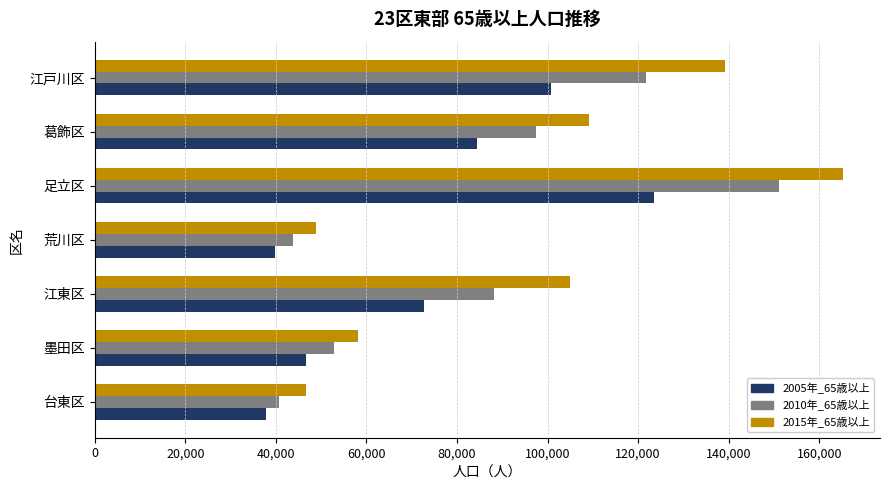

Which series has the largest total across all categories?

2015年_65歳以上